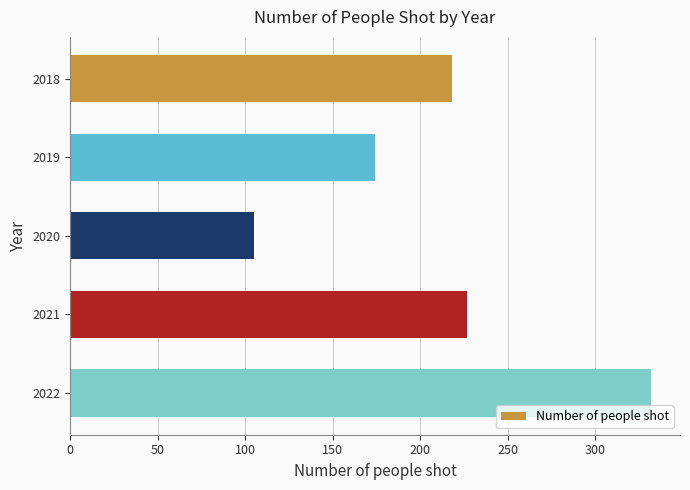

The value at 2019 is 174. True or false?

True